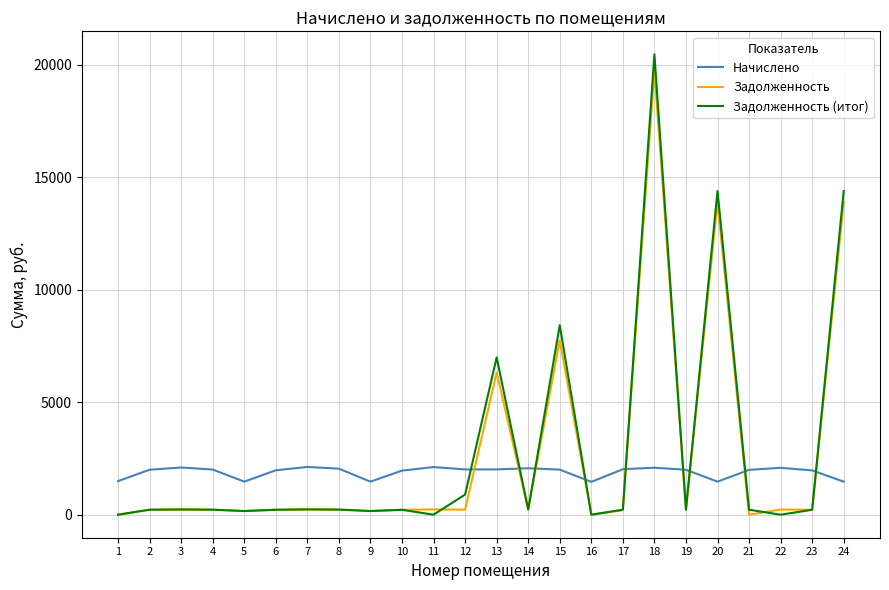

What is the minimum value for Начислено?

1459.6